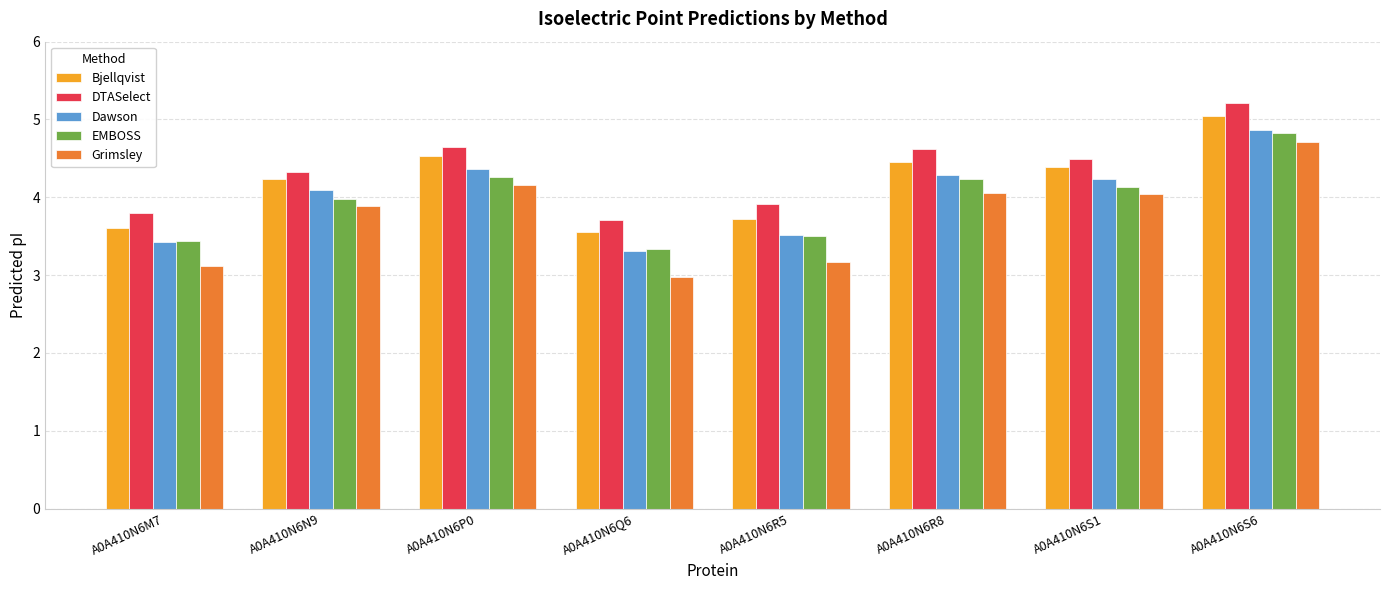

What is the minimum value shown in the chart?

3.0